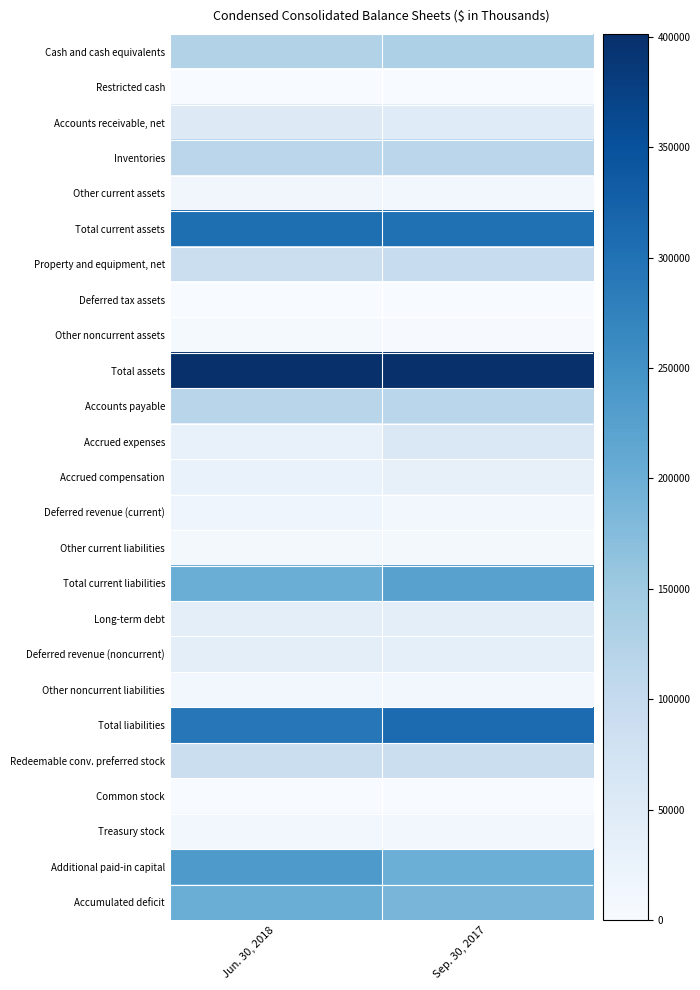

List the series in order of their peak value, highest first.

Total assets, Total liabilities, Total current assets, Additional paid-in capital, Total current liabilities, Accumulated deficit, Cash and cash equivalents, Accounts payable, Inventories, Property and equipment, net, Redeemable conv. preferred stock, Accrued expenses, Accounts receivable, net, Long-term debt, Deferred revenue (noncurrent), Accrued compensation, Deferred revenue (current), Other current assets, Other noncurrent liabilities, Treasury stock, Other current liabilities, Other noncurrent assets, Deferred tax assets, Restricted cash, Common stock